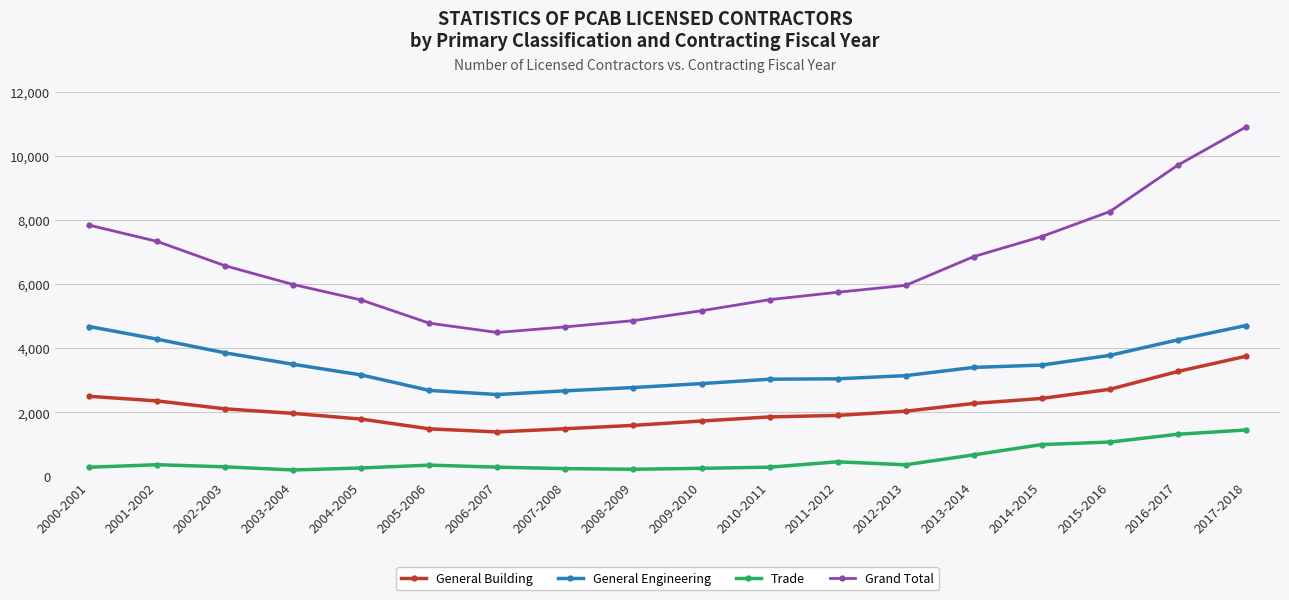

True or false: Trade has a value of 451 at 2011-2012.

True